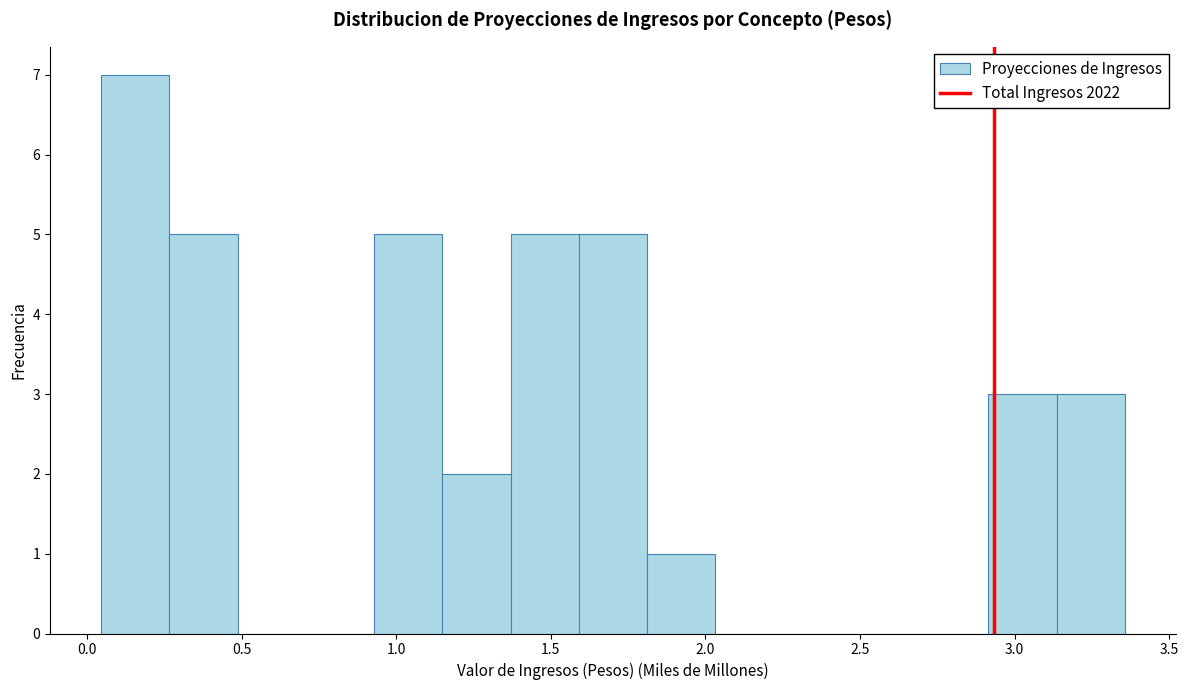

What is the height of the bar covering 0.95 to 1.15 on the x-axis? Neither the bar edges nor the heights are printed on the chart, so give them approximately, as read against the axes.

5